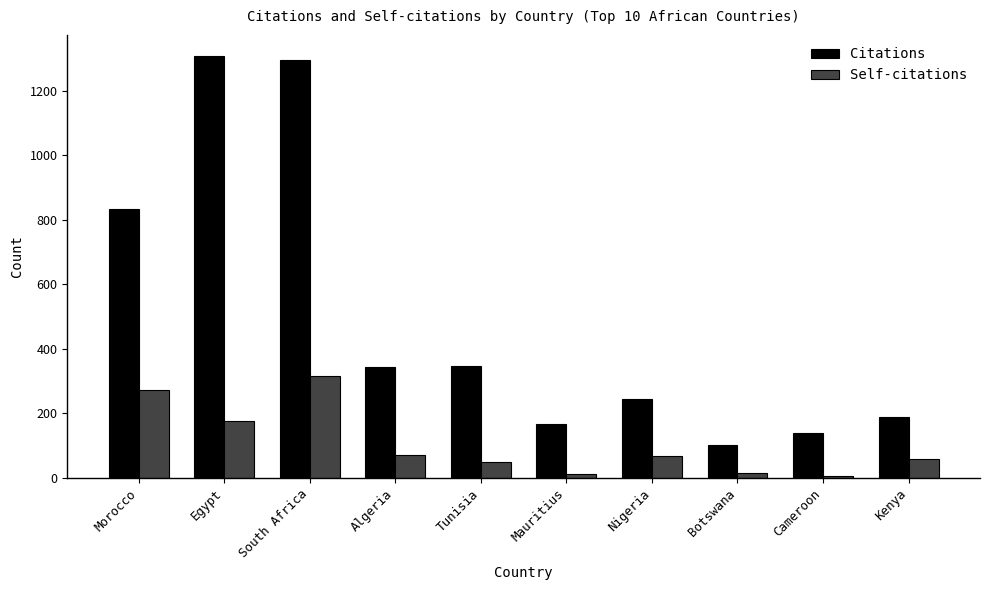

At which category is the sum across all series the highest?

South Africa